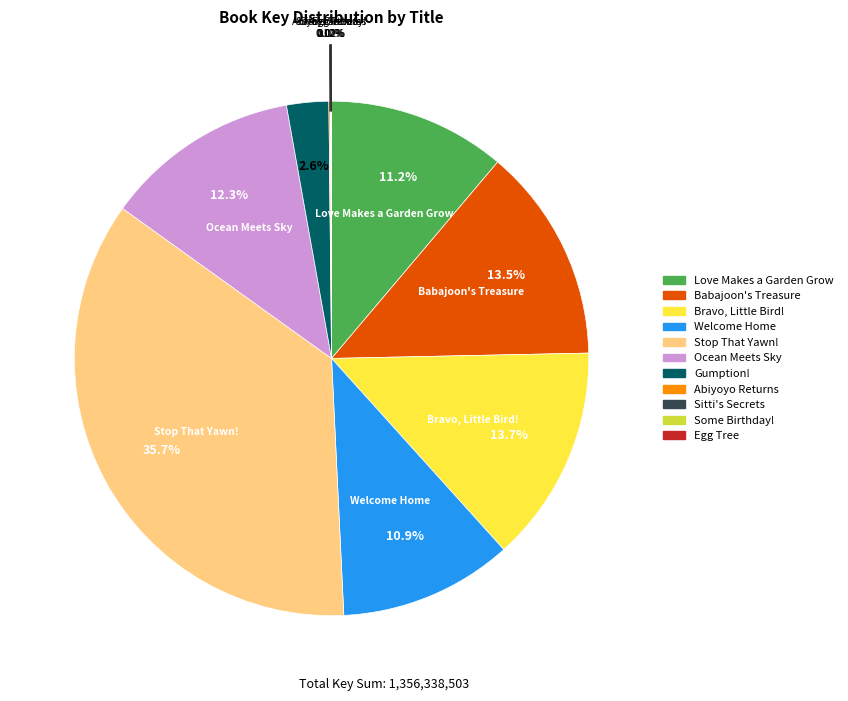

What is the largest slice in the pie chart?

Stop That Yawn!